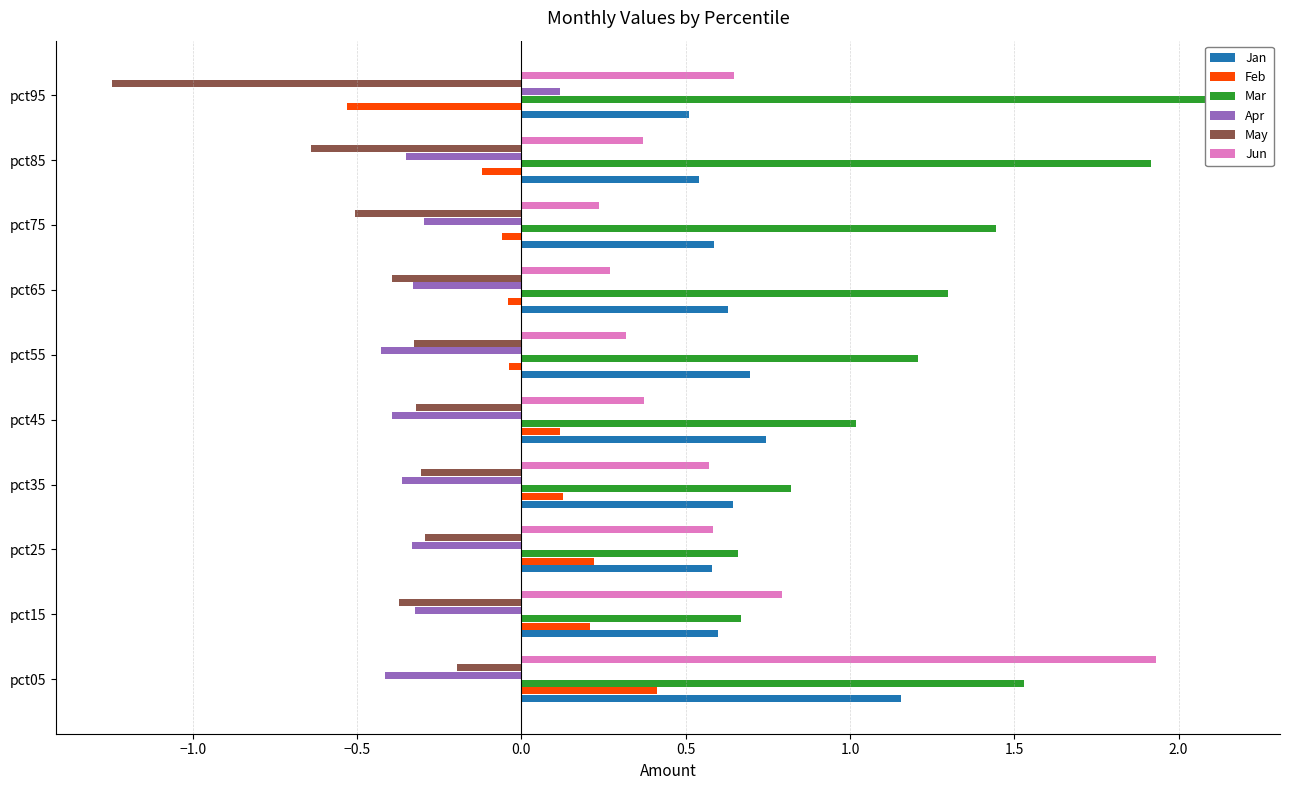

What is the value of the Jan bar at the 9th from the left?

0.5